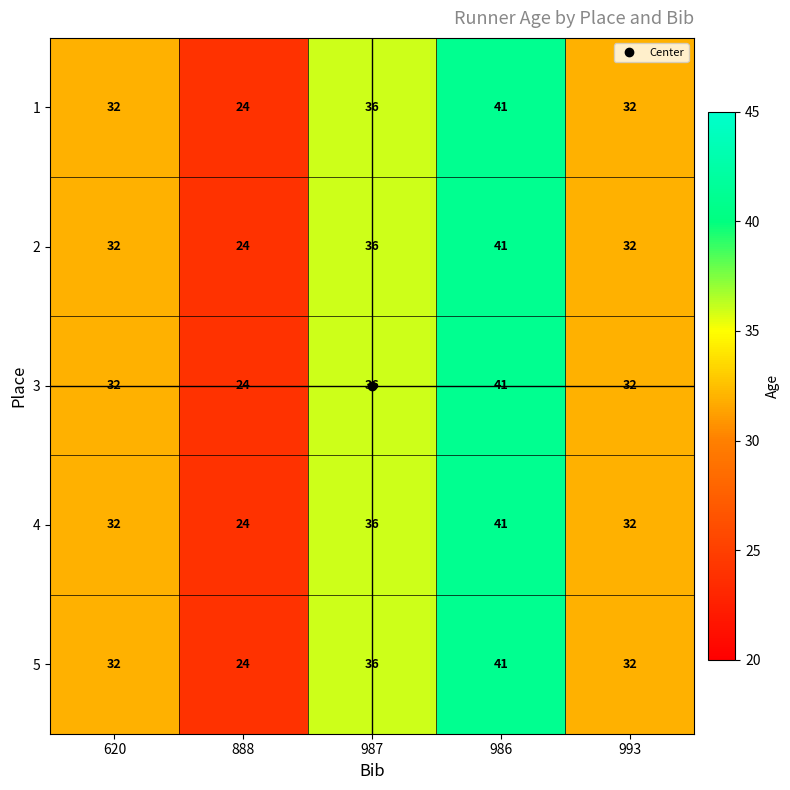

What is the maximum value shown in the chart?

41